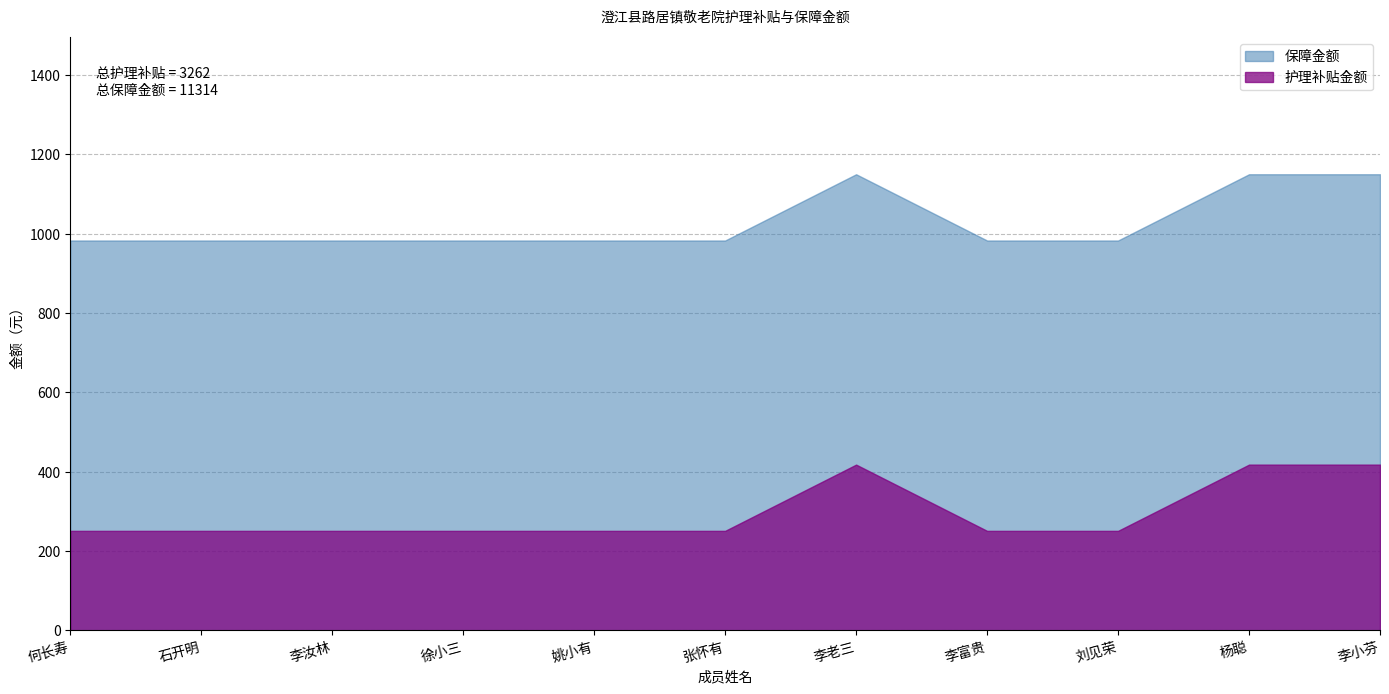

Reading left to right, what are all the values shown in this chart?

护理补贴金额: 何长寿=251	石开明=251	李汝林=251	徐小三=251	姚小有=251	张怀有=251	李老三=418	李富贵=251	刘见荣=251	杨聪=418	李小芬=418
保障金额: 何长寿=983	石开明=983	李汝林=983	徐小三=983	姚小有=983	张怀有=983	李老三=1150	李富贵=983	刘见荣=983	杨聪=1150	李小芬=1150